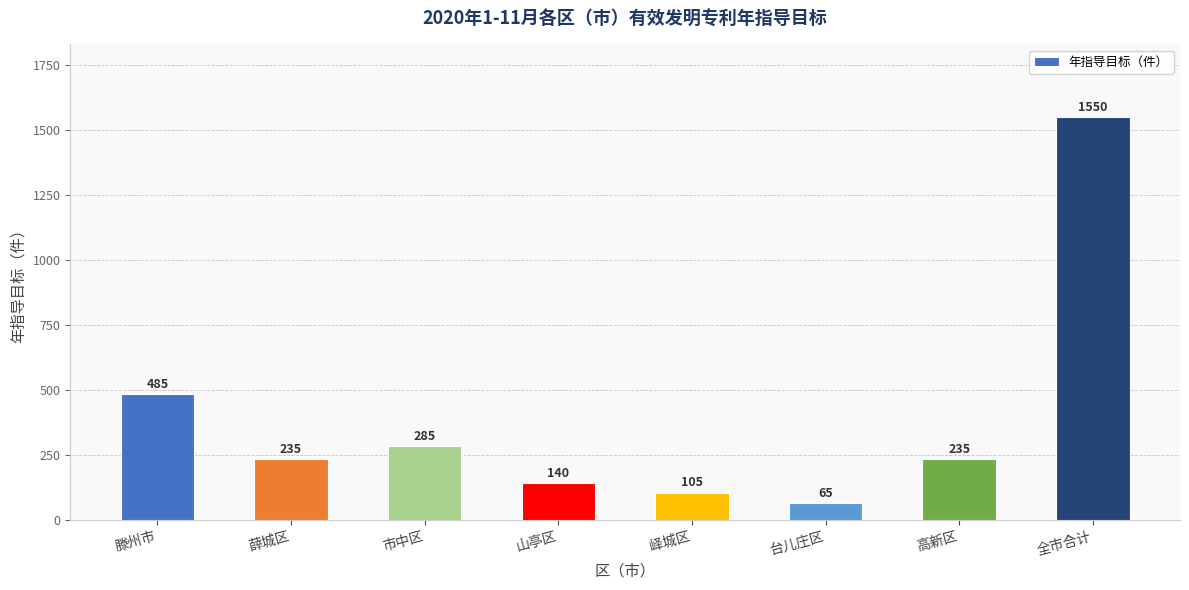

Where is the data nearest to the value 807?

滕州市